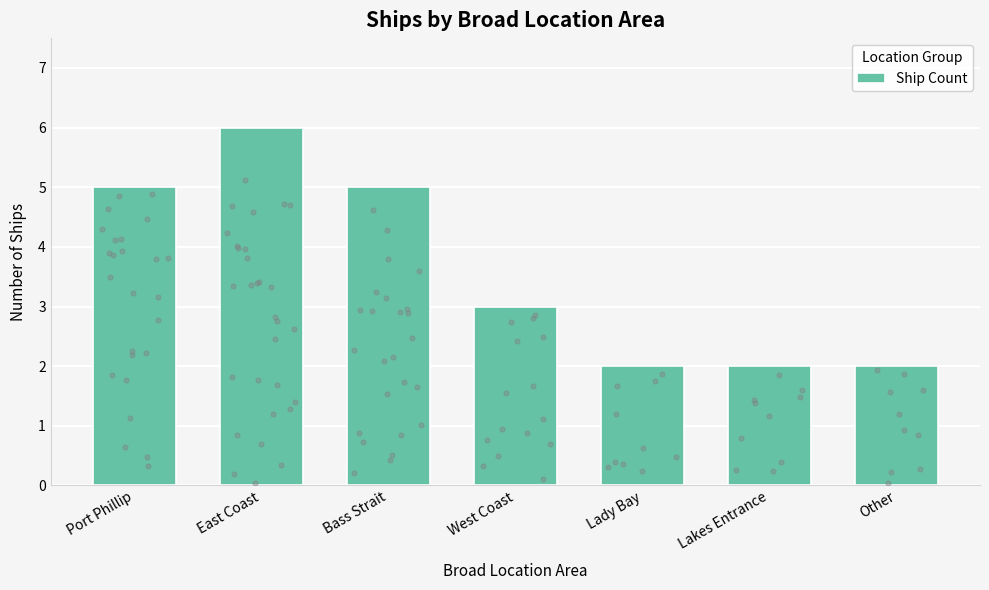

Approximately how many times larger is the value at Port Phillip compared to Bass Strait?

1.0